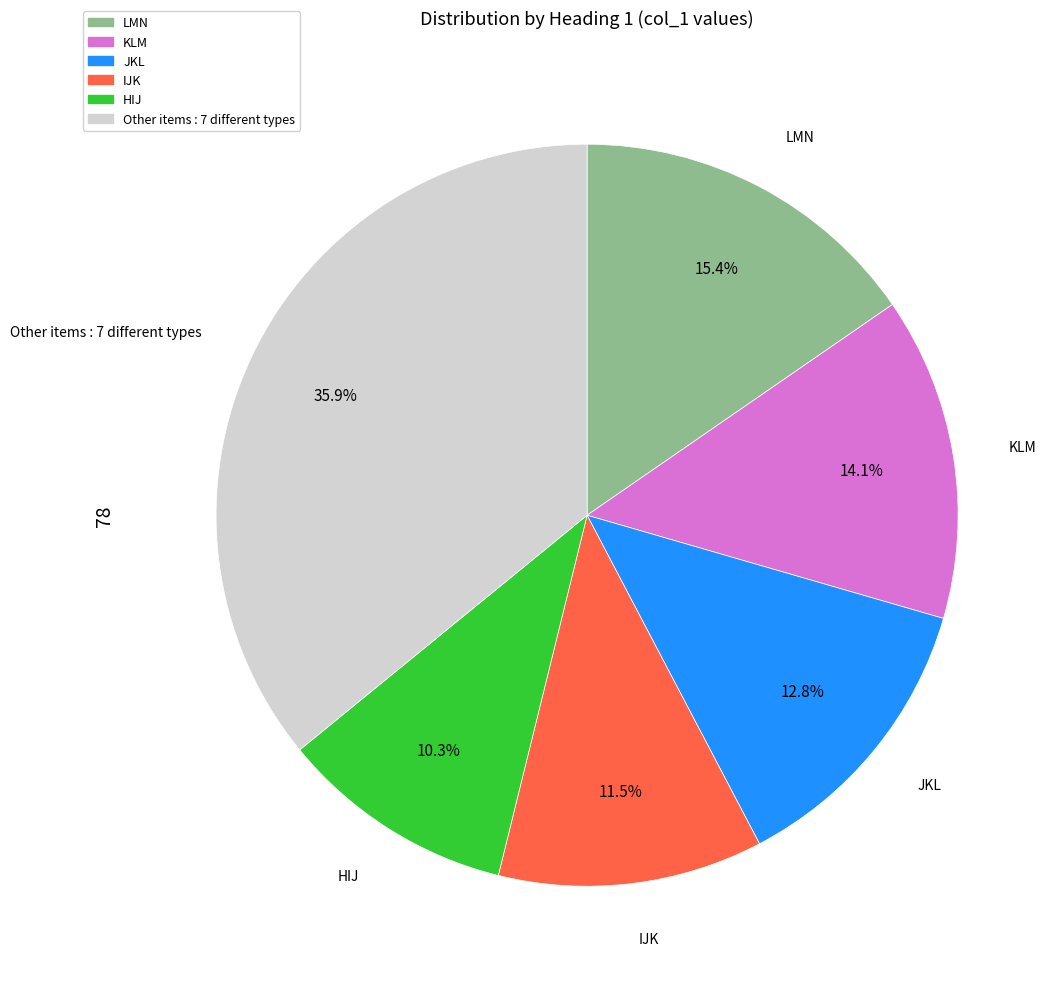

Is there a majority slice in this chart?

No